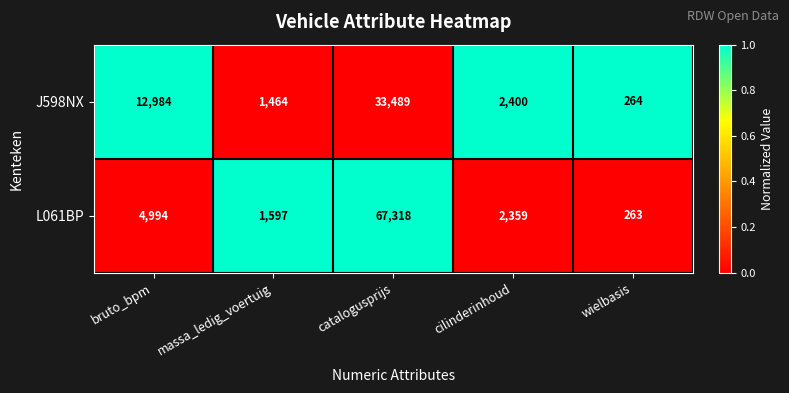

List the series in order of their overall mean, highest first.

L061BP, J598NX